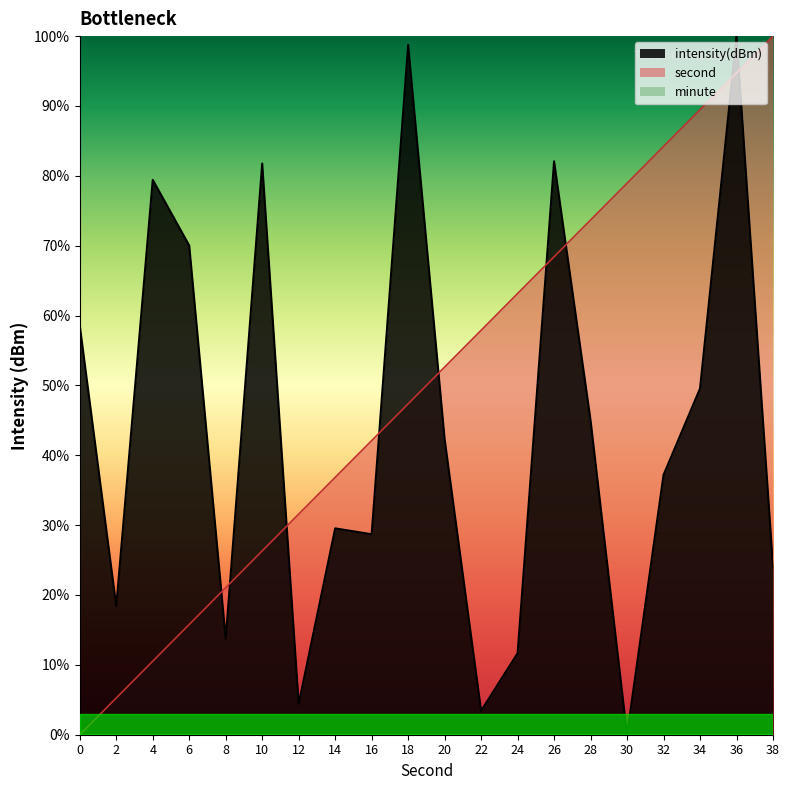

What is the value of the intensity point at the 20th from the left?

24.1